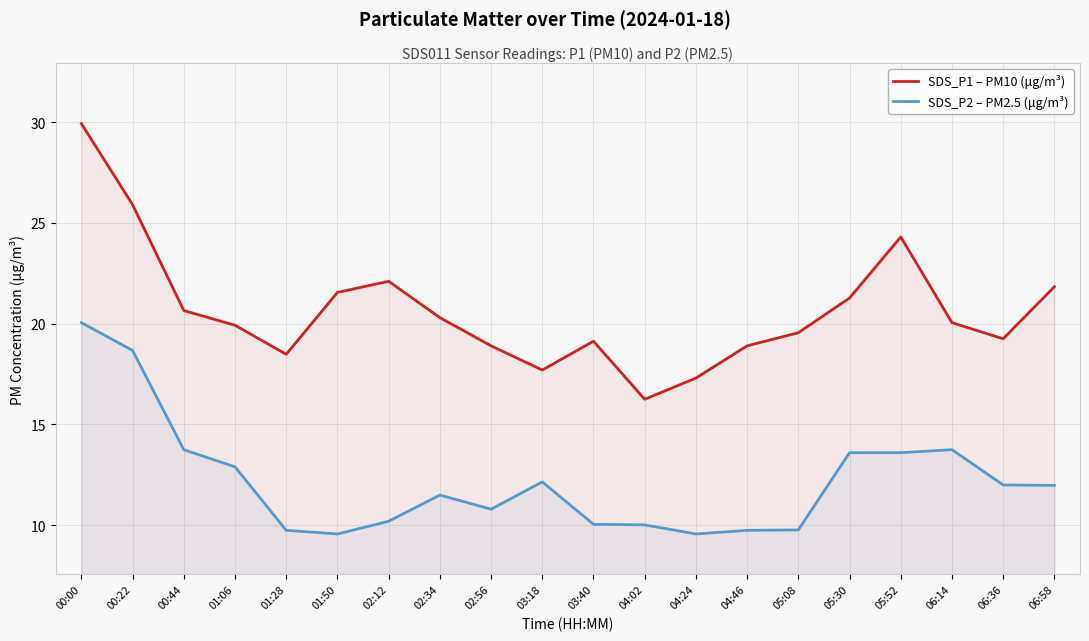

What is the total value across all series at 00:00?

50.0